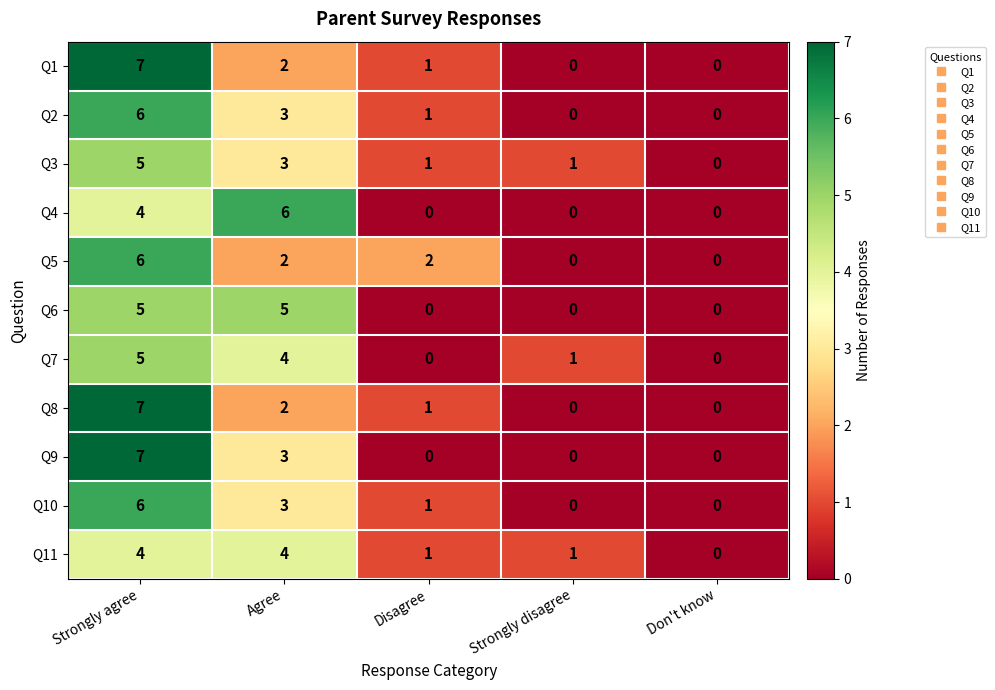

True or false: Q2 has a value of 0 at Strongly disagree.

True